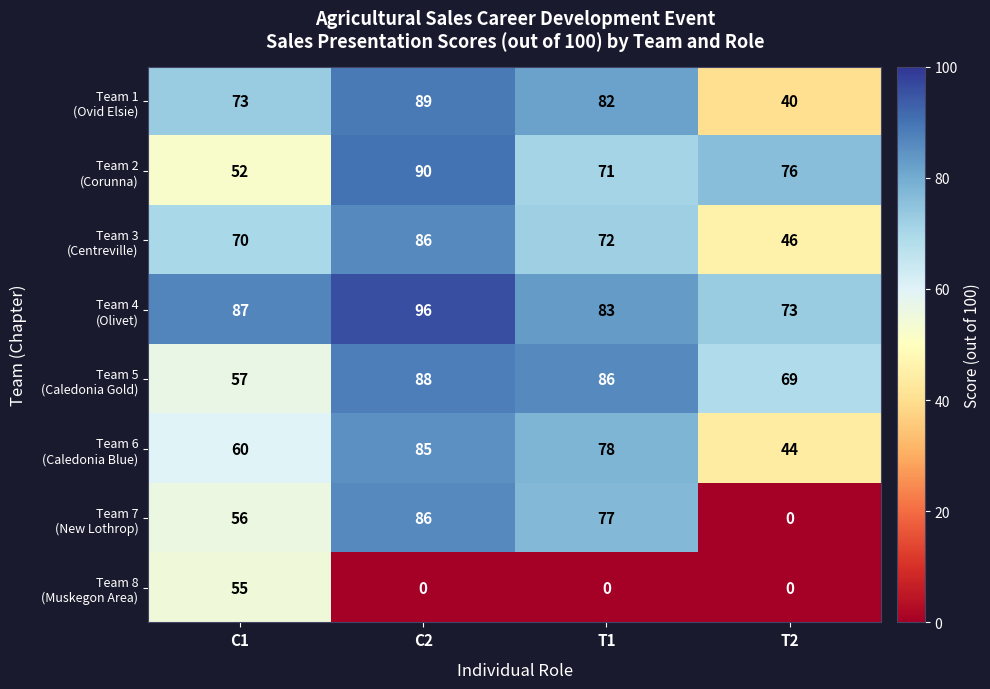

How many distinct data groups are displayed?

8